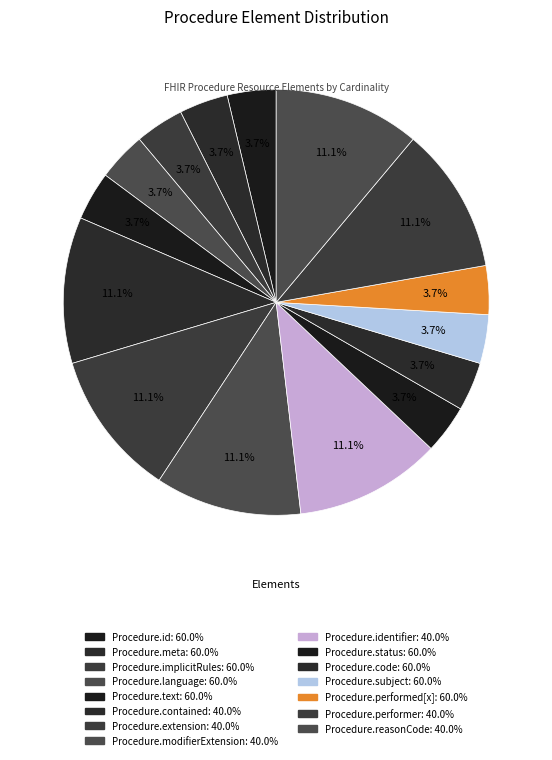

Count the number of slices in the pie.

15